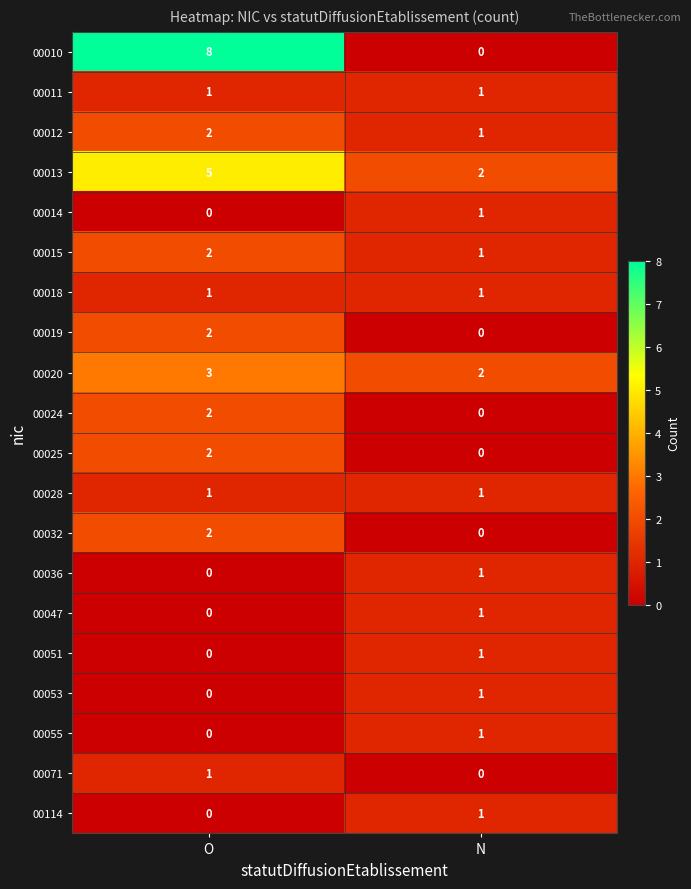

What is the sum of the 00013 values at O and N?

7